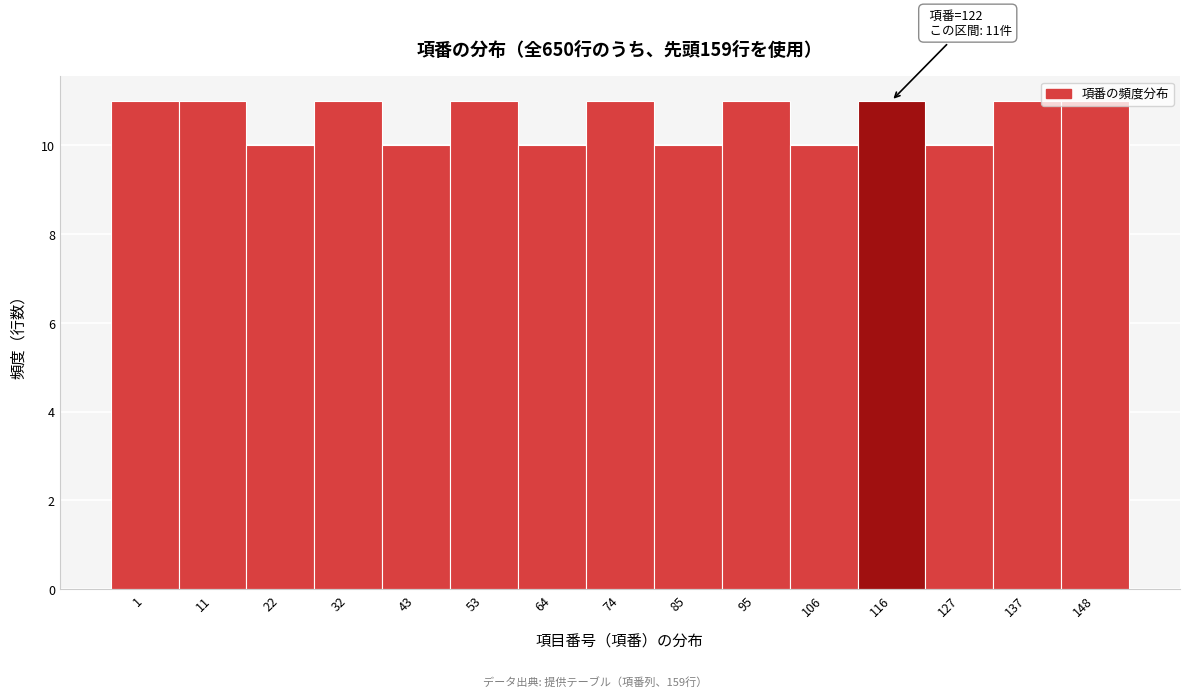

The chart shows a value of 17 at 95. True or false?

False